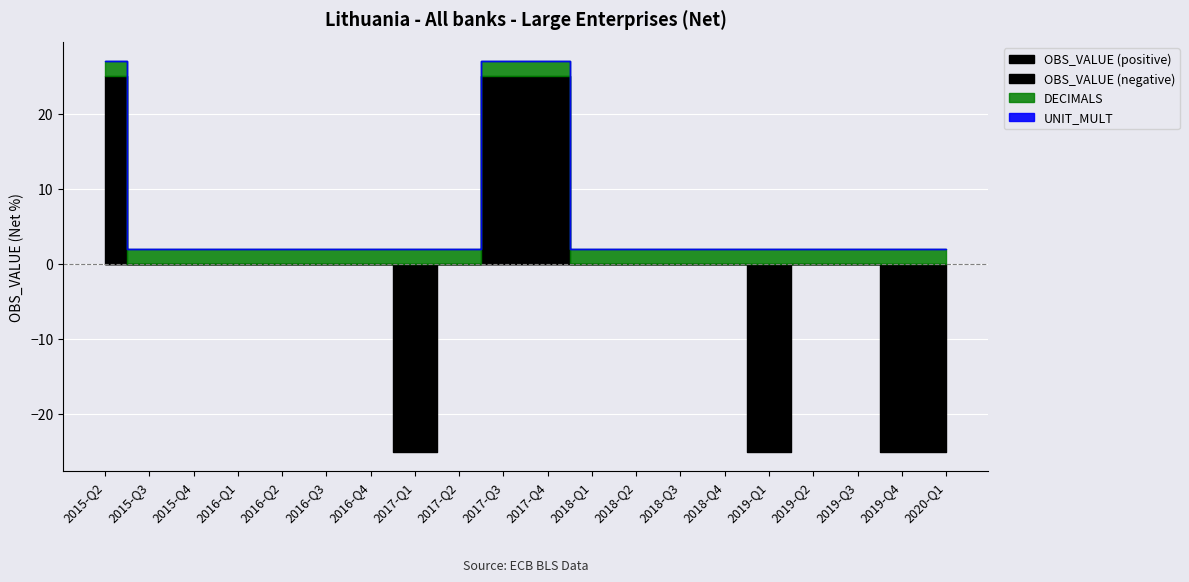

What is the label of the 17th point from the right?

2016-Q1